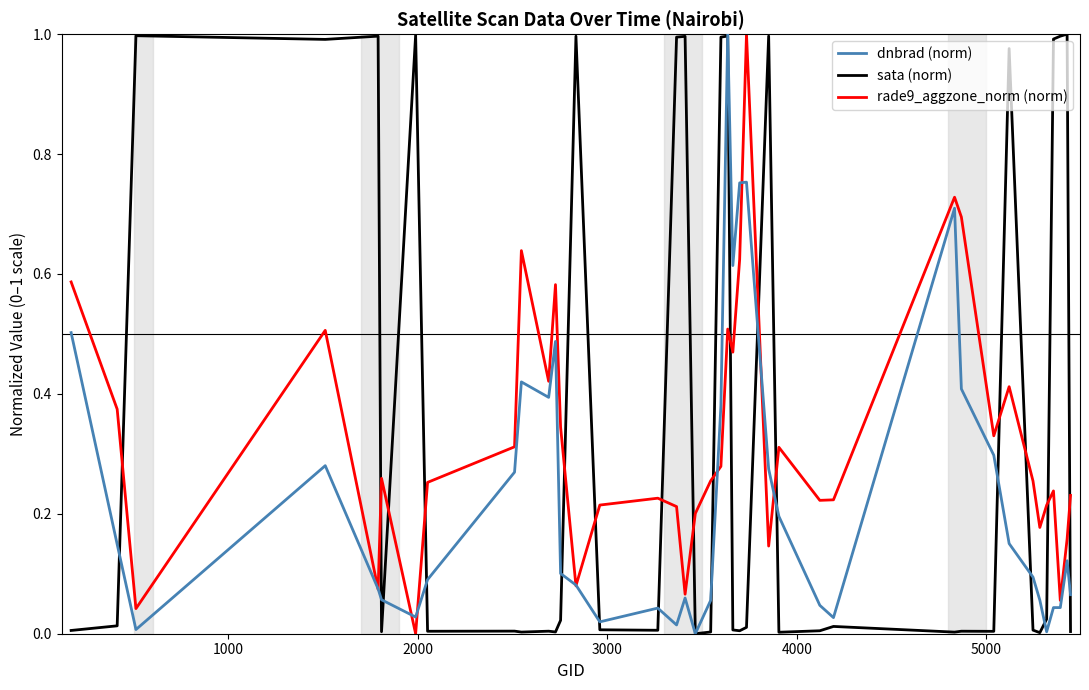

Rank the series by their average value, from highest to lowest.

sata (norm), rade9_aggzone_norm (norm), dnbrad (norm)